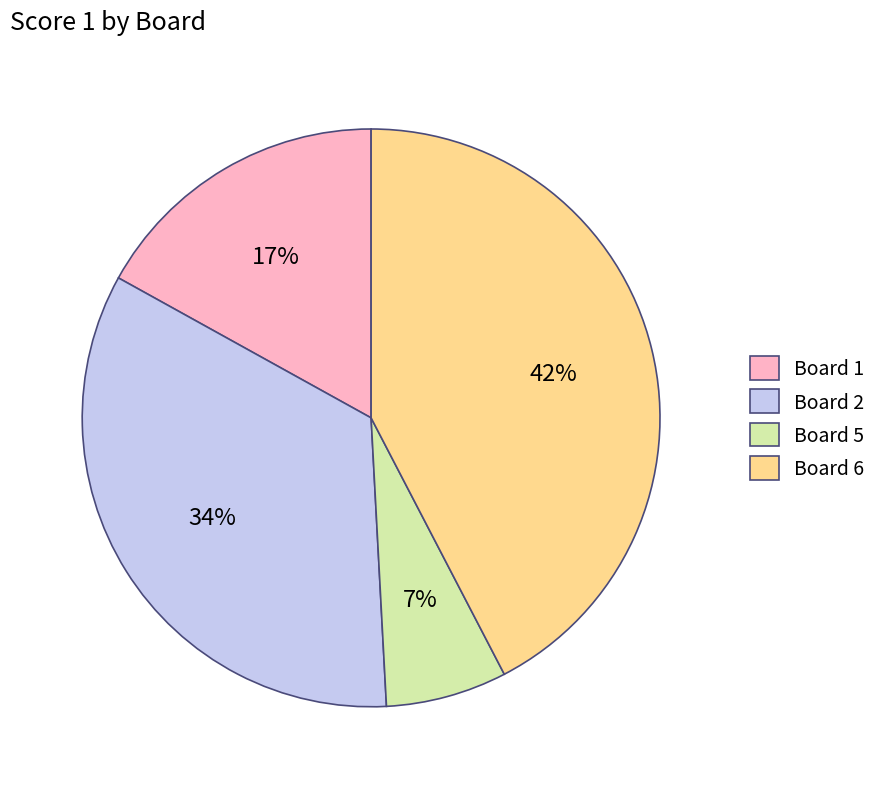

The Board 5 slice represents 1% of the pie. True or false?

False